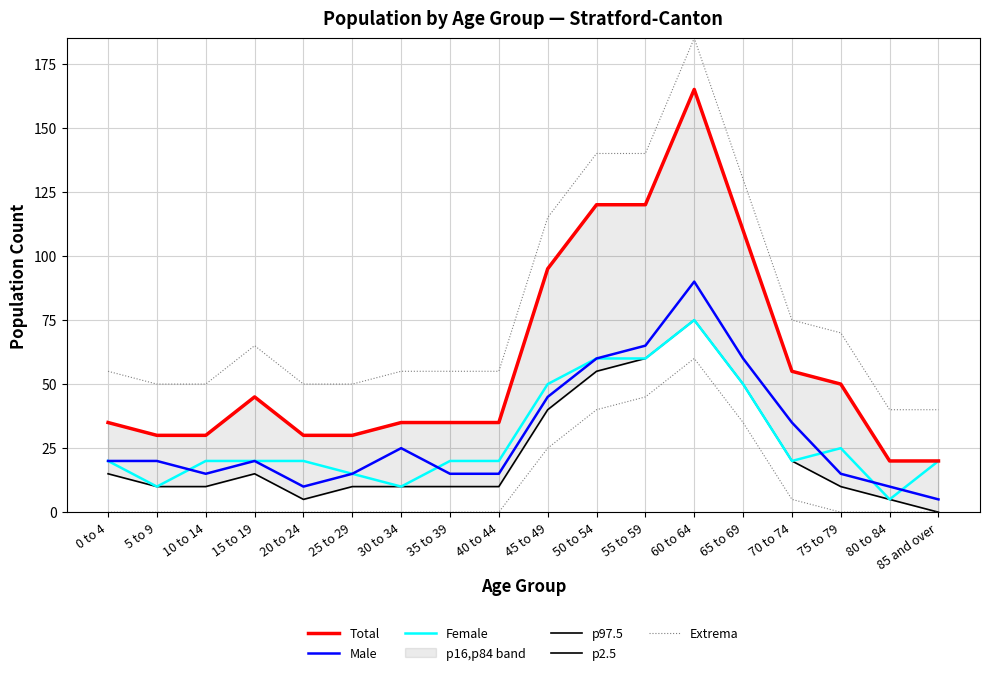

Rank the categories by Extrema value from lowest to highest.

80 to 84, 85 and over, 5 to 9, 10 to 14, 20 to 24, 25 to 29, 0 to 4, 30 to 34, 35 to 39, 40 to 44, 15 to 19, 75 to 79, 70 to 74, 45 to 49, 65 to 69, 50 to 54, 55 to 59, 60 to 64